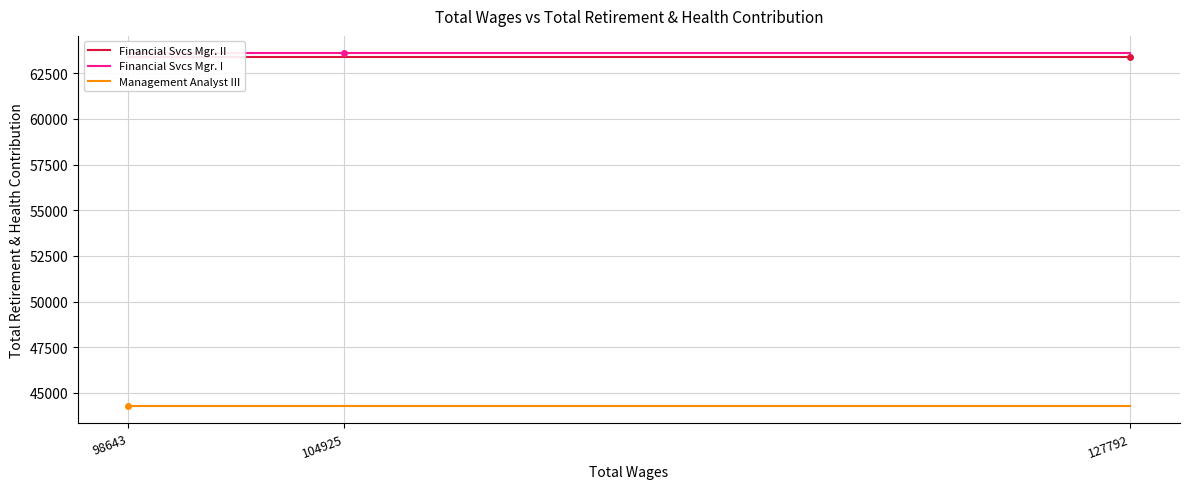

What is the sum of the Financial Svcs Mgr. I values at 127792 and 98643?

127154